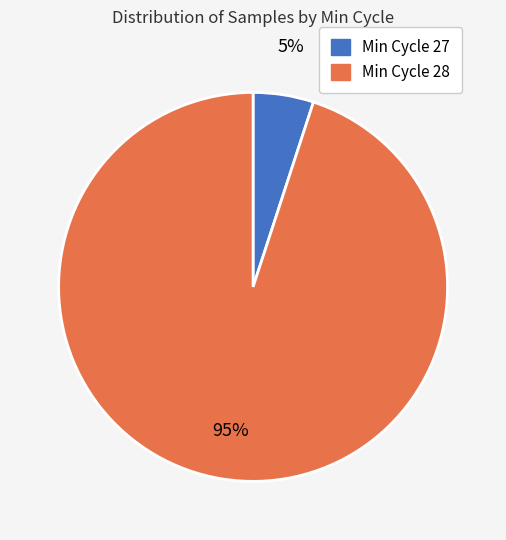

To the nearest percent, what is the average slice percentage?

50%